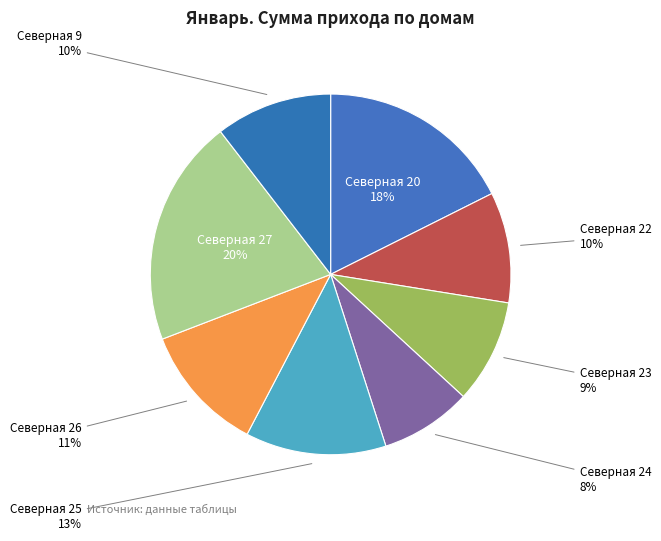

Which slice is the largest?

Северная 27